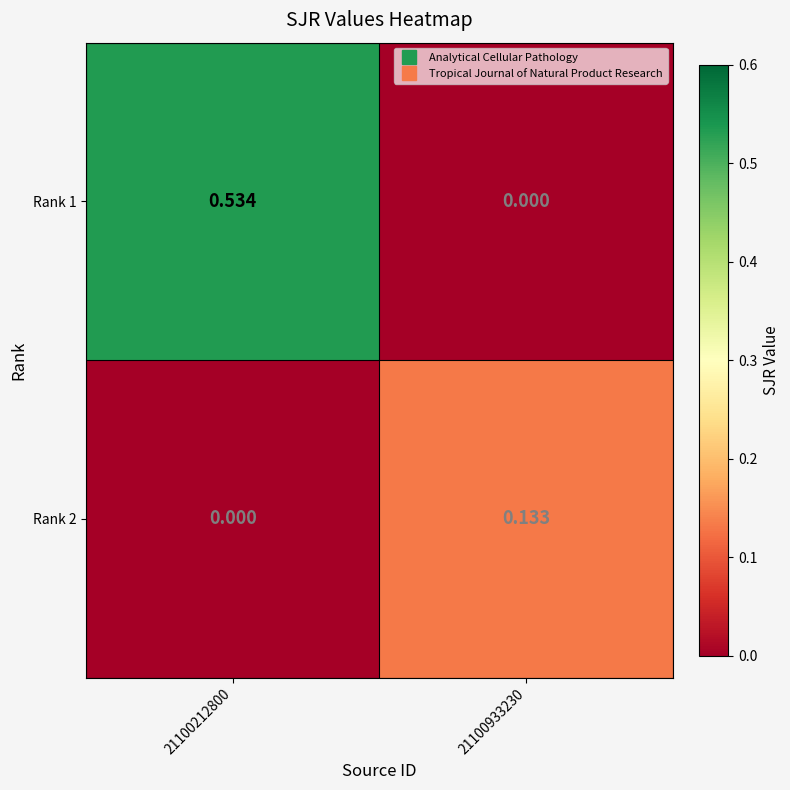

Which series changed the most between 21100212800 and 21100933230?

Rank 1